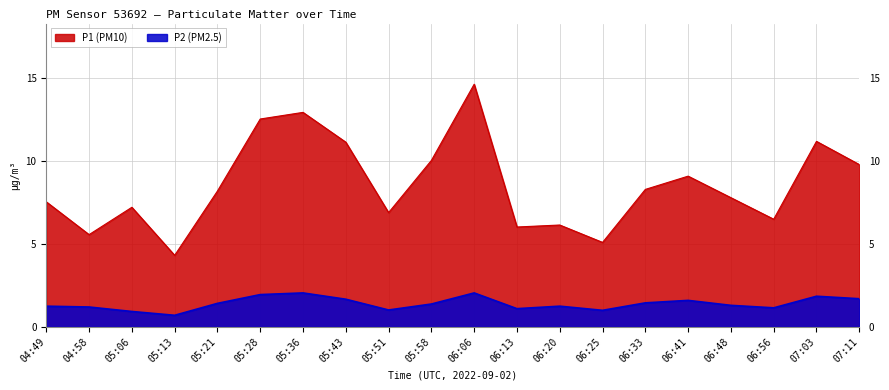

Which series has the largest range (max minus min)?

P1 (PM10)